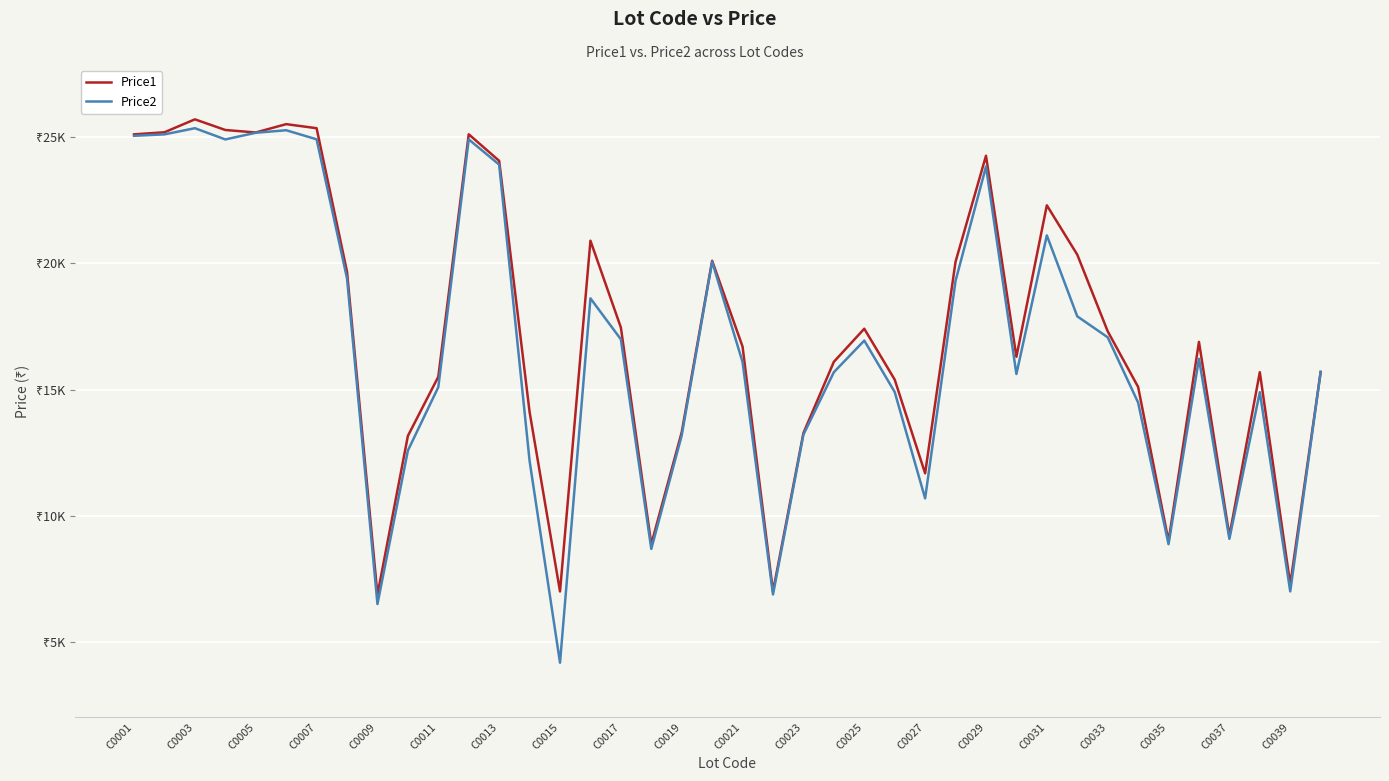

Which series has the largest total across all categories?

Price1